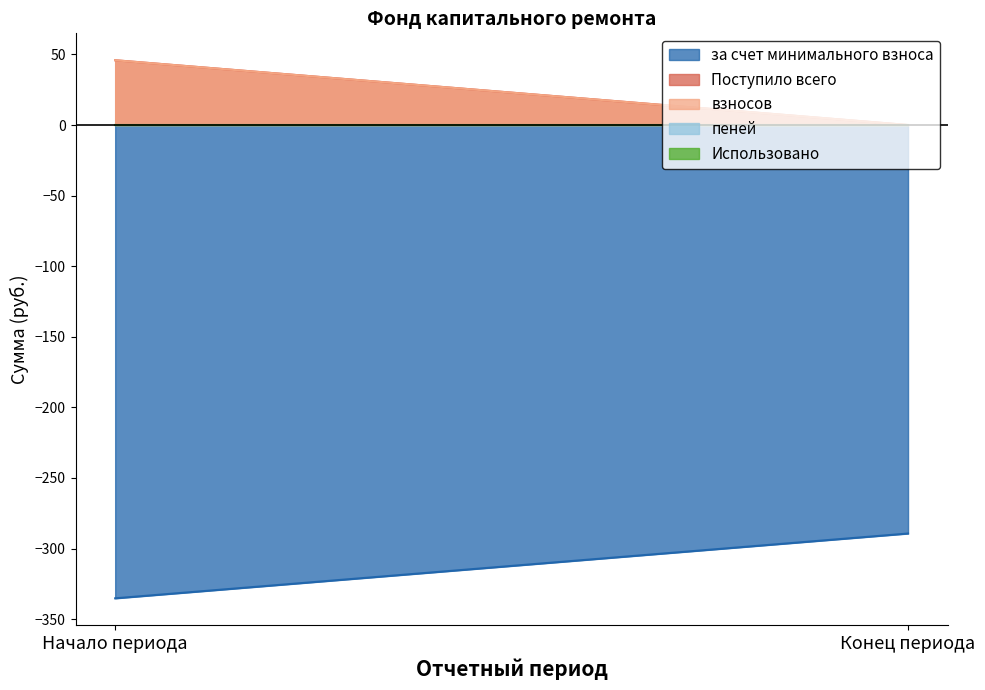

The пеней series shows 0.0 at Начало периода. True or false?

True